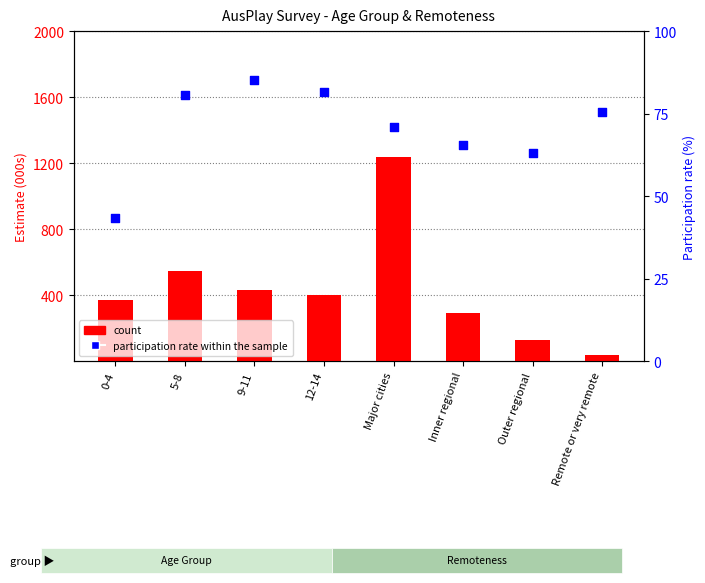

At how many categories does at least one series exceed 652?

1